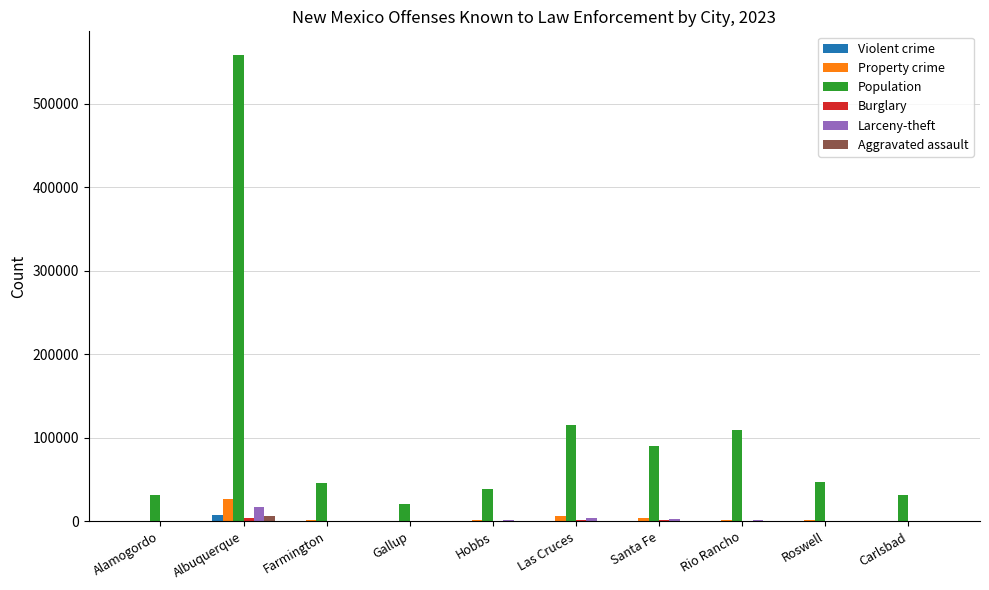

The Violent crime series shows 347 at Hobbs. True or false?

True